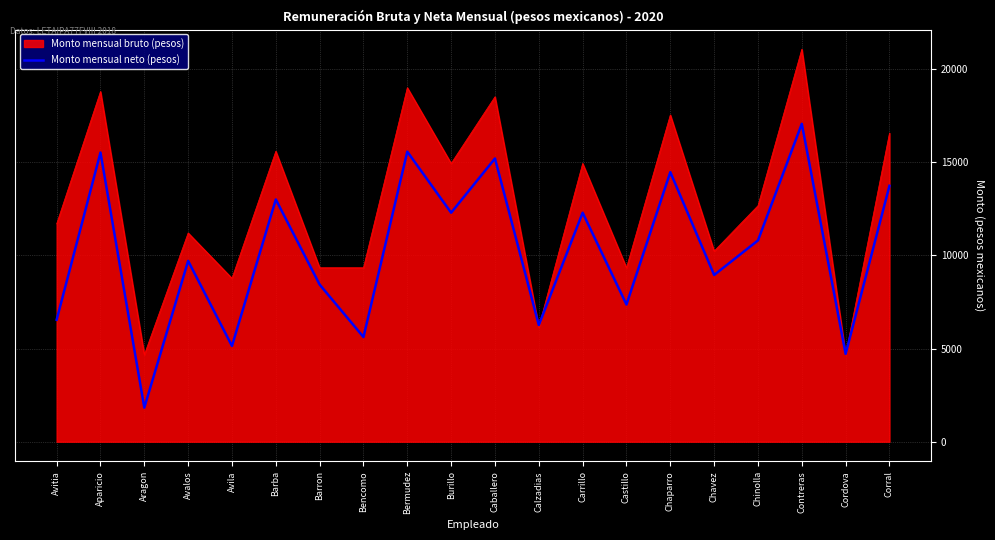

What is the difference between the highest and lowest values at Chavez?

1282.9